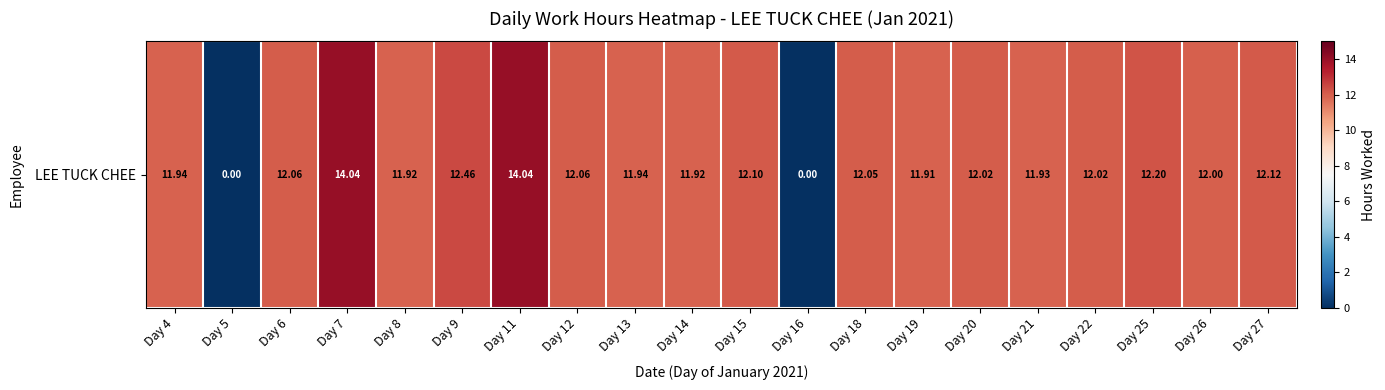

What is the sum of the values at Day 8 and Day 15?

24.0